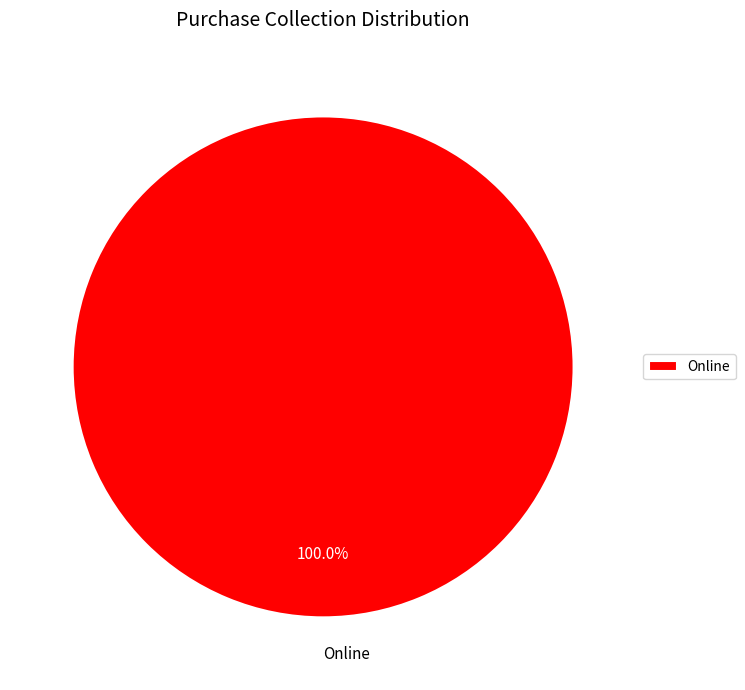

How many segments does this pie chart have?

1